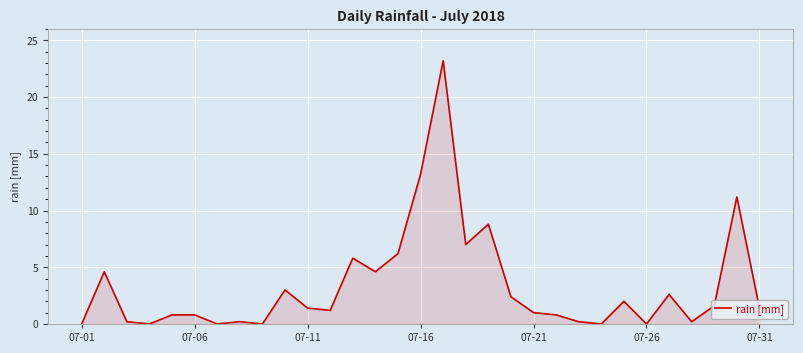

What is the difference between the maximum and minimum values?

23.2